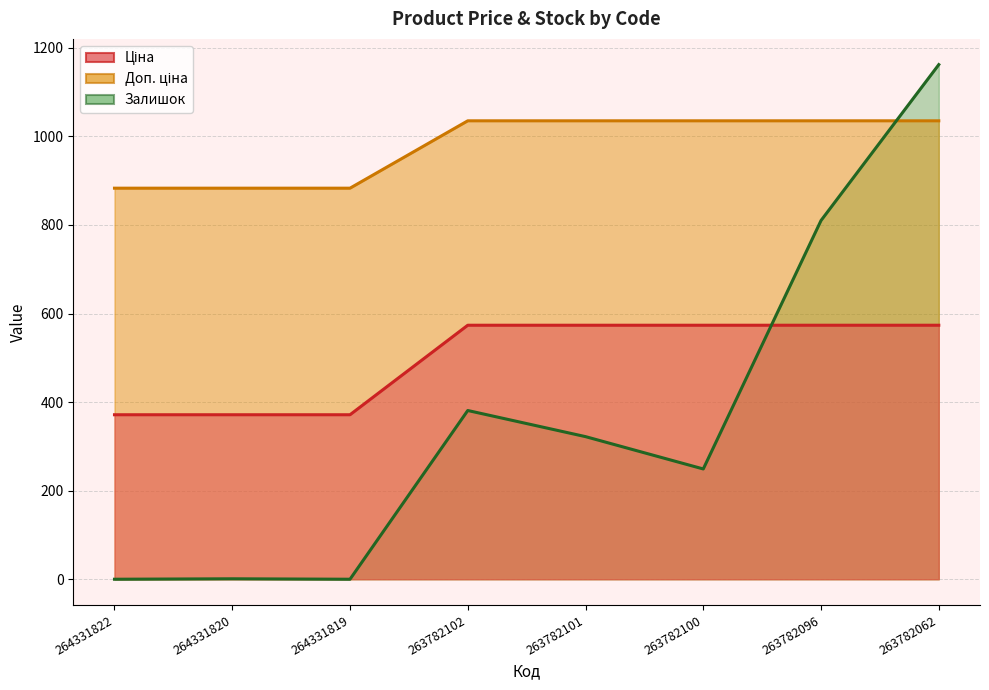

The value of Залишок at 264331819 is 0.0. True or false?

True